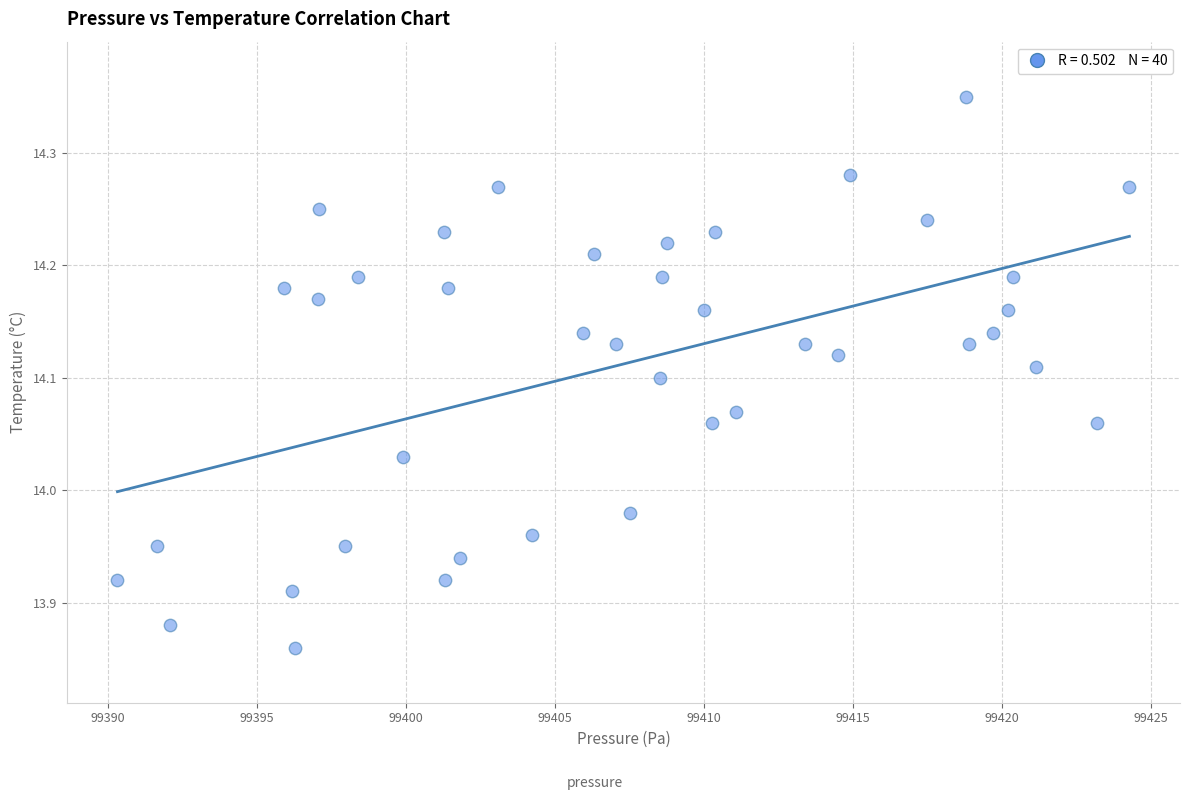

What is the range of Y values (max minus min)?

0.5